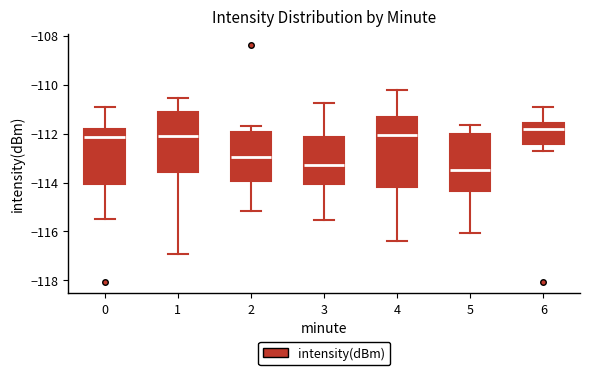

Reading left to right, transcribe this box plot: for each box, give where its median line is, the range the box spans, and where its two whiskers end, as read against the y-axis. The values are not printed on the chart, so give them approximately, as read against the axis.

0: median -112.2, box -114.0 to -111.8, whiskers -115.4 to -111.0
1: median -112.0, box -113.6 to -111.0, whiskers -117.0 to -110.6
2: median -113.0, box -114.0 to -112.0, whiskers -115.2 to -111.6
3: median -113.2, box -114.0 to -112.2, whiskers -115.6 to -110.8
4: median -112.0, box -114.2 to -111.4, whiskers -116.4 to -110.2
5: median -113.4, box -114.4 to -112.0, whiskers -116.0 to -111.6
6: median -111.8, box -112.4 to -111.6, whiskers -112.8 to -111.0